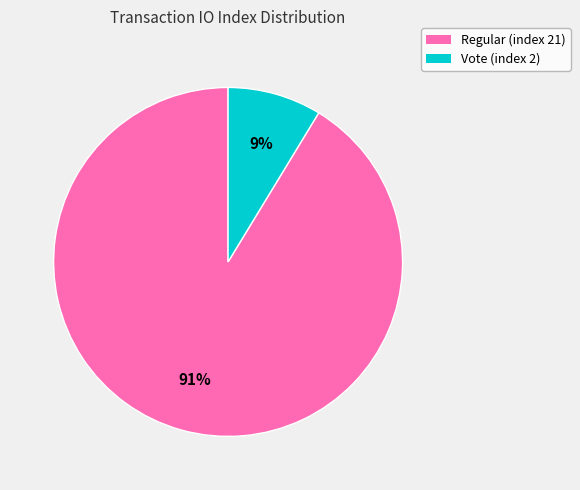

To the nearest percent, what percentage of the pie is Vote (index 2)?

9%